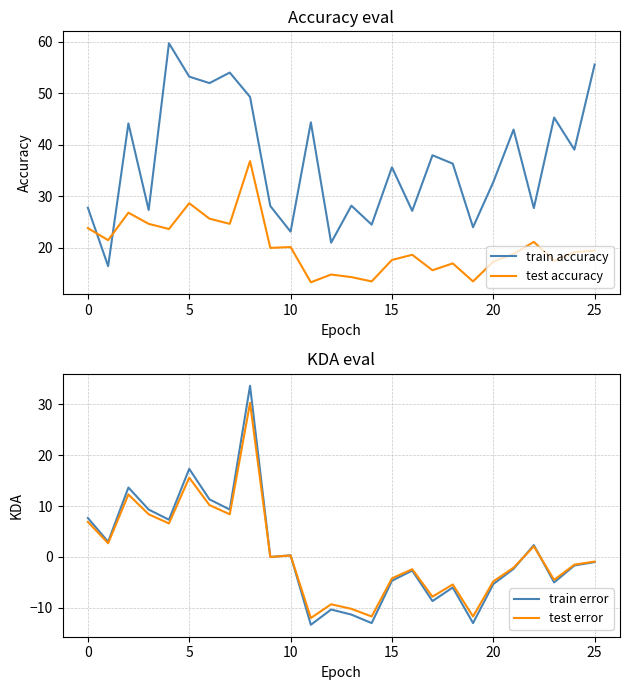

Where does the train error series first go above -1?

0